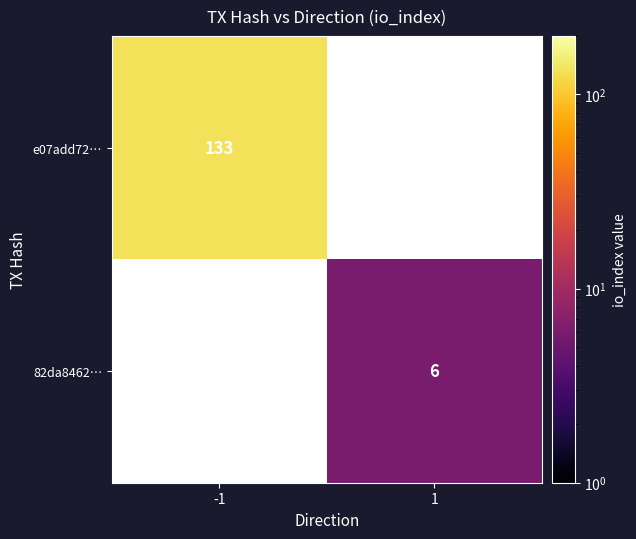

True or false: e07add72… has a value of 133 at -1.

True